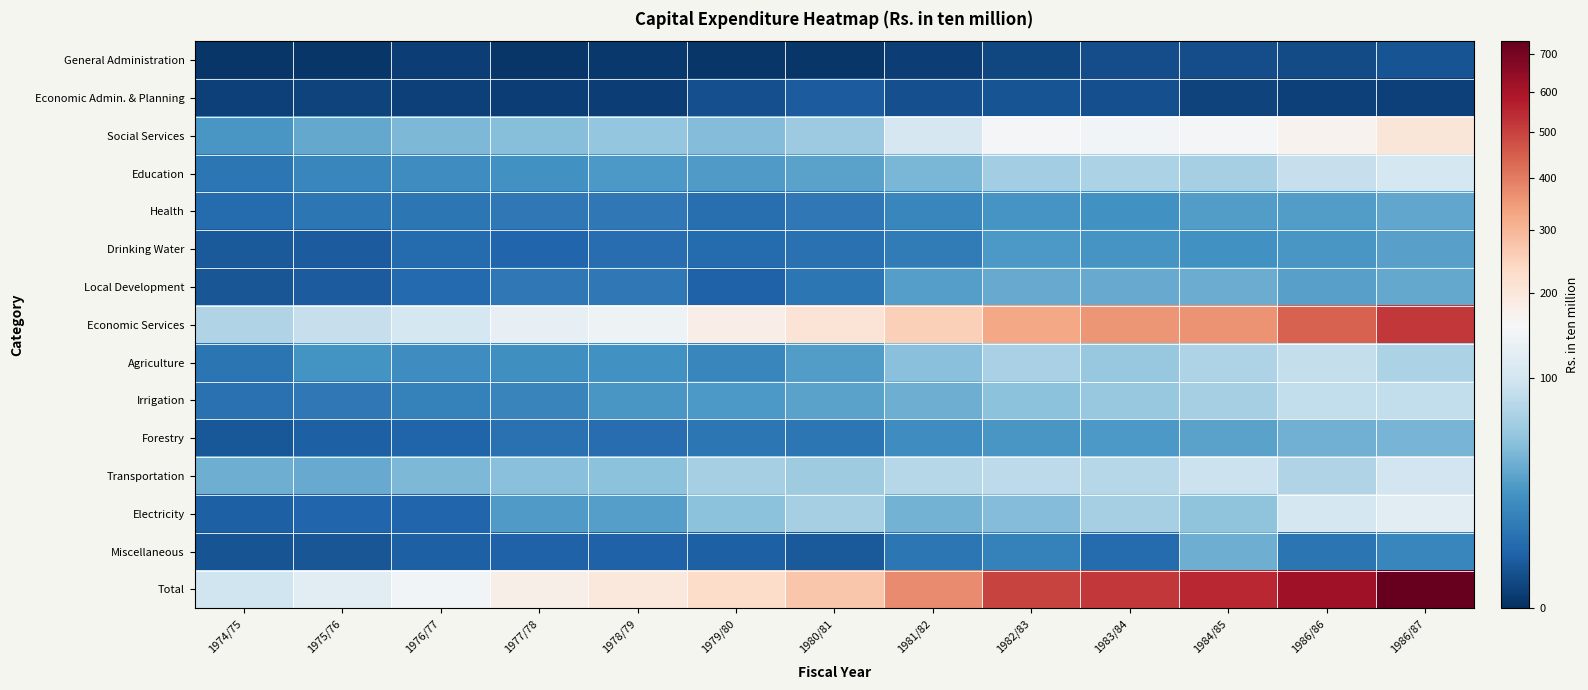

Reading left to right, list all the values displayed in this chart.

General Administration: 1974/75=0.0	1975/76=0.1	1976/77=0.3	1977/78=0.1	1978/79=0.1	1979/80=0.1	1980/81=0.1	1981/82=0.3	1982/83=0.8	1983/84=1.3	1984/85=1.2	1986/86=1.0	1986/87=1.8
Economic Admin. & Planning: 1974/75=0.3	1975/76=0.4	1976/77=0.4	1977/78=0.3	1978/79=0.3	1979/80=1.4	1980/81=3.0	1981/82=1.4	1982/83=2.0	1983/84=1.5	1984/85=0.5	1986/86=0.4	1986/87=0.4
Social Services: 1974/75=22.6	1975/76=32.1	1976/77=42.0	1977/78=46.5	1978/79=53.4	1979/80=44.4	1980/81=57.2	1981/82=106.0	1982/83=154.0	1983/84=149.3	1984/85=150.1	1986/86=170.0	1986/87=203.6
Education: 1974/75=9.3	1975/76=15.2	1976/77=18.6	1977/78=20.1	1978/79=23.4	1979/80=24.8	1980/81=28.6	1981/82=41.2	1982/83=60.5	1983/84=67.9	1984/85=64.4	1986/86=87.9	1986/87=103.7
Health: 1974/75=6.0	1975/76=9.3	1976/77=9.3	1977/78=9.6	1978/79=9.8	1979/80=7.2	1980/81=9.8	1981/82=15.3	1982/83=21.6	1983/84=20.0	1984/85=25.5	1986/86=25.6	1986/87=30.9
Drinking Water: 1974/75=2.6	1975/76=2.9	1976/77=6.1	1977/78=4.7	1978/79=6.4	1979/80=5.8	1980/81=7.3	1981/82=10.8	1982/83=24.2	1983/84=22.1	1984/85=20.2	1986/86=22.8	1986/87=27.4
Local Development: 1974/75=2.1	1975/76=3.0	1976/77=5.5	1977/78=9.5	1978/79=9.8	1979/80=3.9	1980/81=9.0	1981/82=27.0	1982/83=33.5	1983/84=33.5	1984/85=33.9	1986/86=28.1	1986/87=31.7
Economic Services: 1974/75=71.8	1975/76=89.2	1976/77=102.4	1977/78=130.0	1978/79=140.2	1979/80=181.3	1980/81=210.1	1981/82=255.6	1982/83=328.7	1983/84=358.2	1984/85=361.7	1986/86=441.5	1986/87=516.9
Agriculture: 1974/75=8.9	1975/76=20.7	1976/77=18.2	1977/78=18.9	1978/79=19.6	1979/80=15.3	1980/81=25.7	1981/82=46.8	1982/83=66.9	1983/84=54.7	1984/85=70.4	1986/86=85.6	1986/87=68.2
Irrigation: 1974/75=7.4	1975/76=9.8	1976/77=12.7	1977/78=14.2	1978/79=22.6	1979/80=23.3	1980/81=28.8	1981/82=36.0	1982/83=48.7	1983/84=54.5	1984/85=65.2	1986/86=84.7	1986/87=84.7
Forestry: 1974/75=2.4	1975/76=3.7	1976/77=4.5	1977/78=7.6	1978/79=6.7	1979/80=9.4	1980/81=8.9	1981/82=18.5	1982/83=22.8	1983/84=23.4	1984/85=29.0	1986/86=36.5	1986/87=38.8
Transportation: 1974/75=36.0	1975/76=33.7	1976/77=42.3	1977/78=47.2	1978/79=48.8	1979/80=64.8	1980/81=60.1	1981/82=74.4	1982/83=80.2	1983/84=74.7	1984/85=92.3	1986/86=71.7	1986/87=98.6
Electricity: 1974/75=3.7	1975/76=4.9	1976/77=4.9	1977/78=24.3	1978/79=26.4	1979/80=49.4	1980/81=65.3	1981/82=38.2	1982/83=44.3	1983/84=65.3	1984/85=50.5	1986/86=103.5	1986/87=123.9
Miscellaneous: 1974/75=1.9	1975/76=2.1	1976/77=3.8	1977/78=3.9	1978/79=4.0	1979/80=3.6	1980/81=2.7	1981/82=9.4	1982/83=12.7	1983/84=5.9	1984/85=35.3	1986/86=8.4	1986/87=15.1
Total: 1974/75=96.7	1975/76=123.9	1976/77=149.8	1977/78=180.8	1978/79=197.9	1979/80=230.9	1980/81=273.1	1981/82=372.7	1982/83=498.2	1983/84=516.4	1984/85=548.9	1986/86=621.3	1986/87=737.8